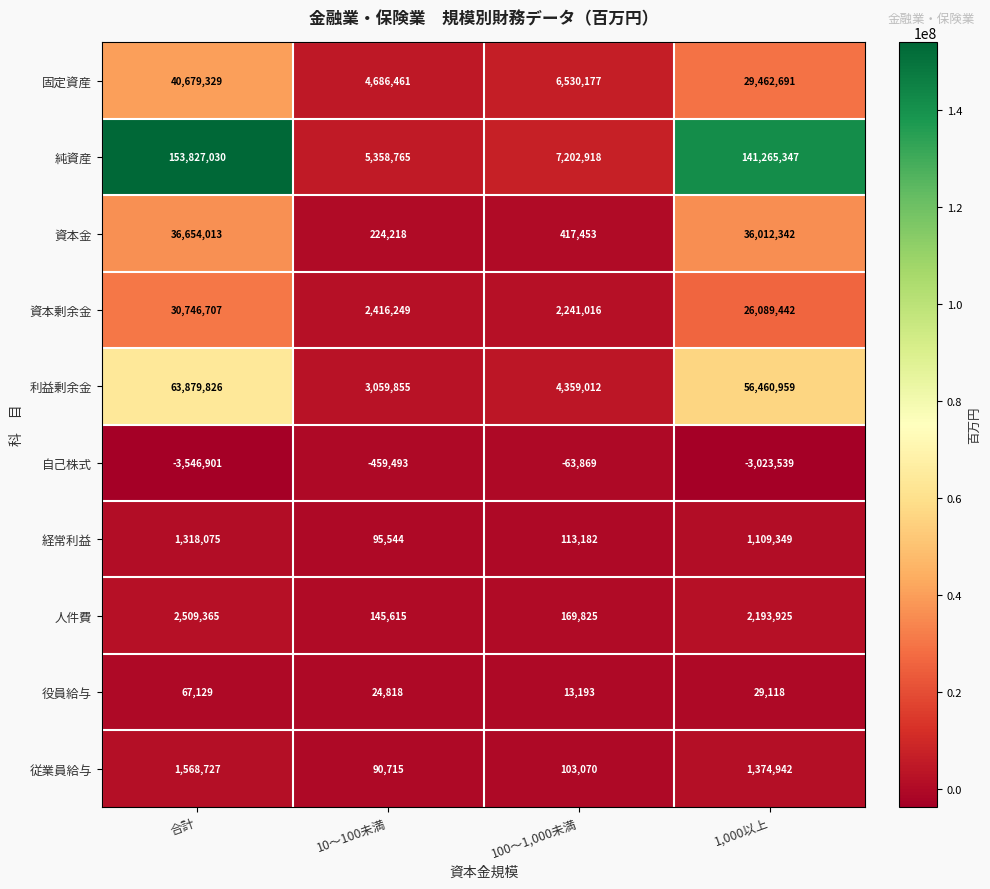

Rank the series at 合計 from lowest to highest value.

自己株式, 役員給与, 経常利益, 従業員給与, 人件費, 資本剰余金, 資本金, 固定資産, 利益剰余金, 純資産